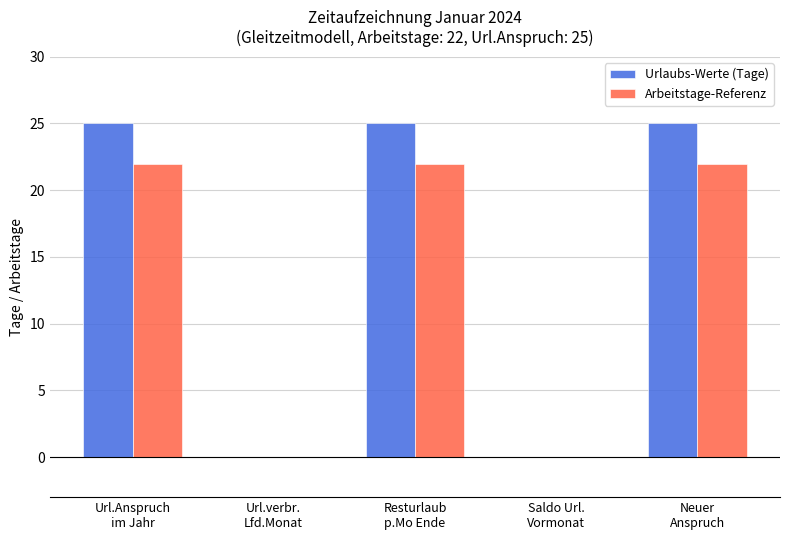

Reading right to left, list all the values displayed in this chart.

Urlaubs-Werte (Tage): 25	0	25	0	25
Arbeitstage-Referenz: 22	0	22	0	22